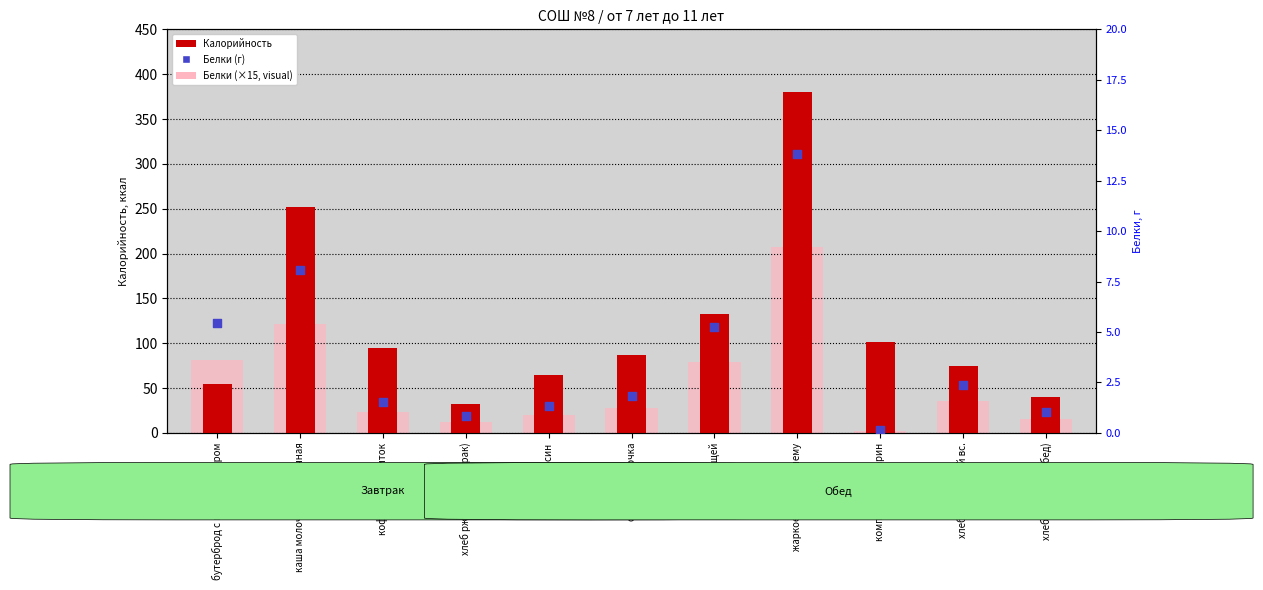

Which series reaches the minimum Y coordinate?

Белки (г)